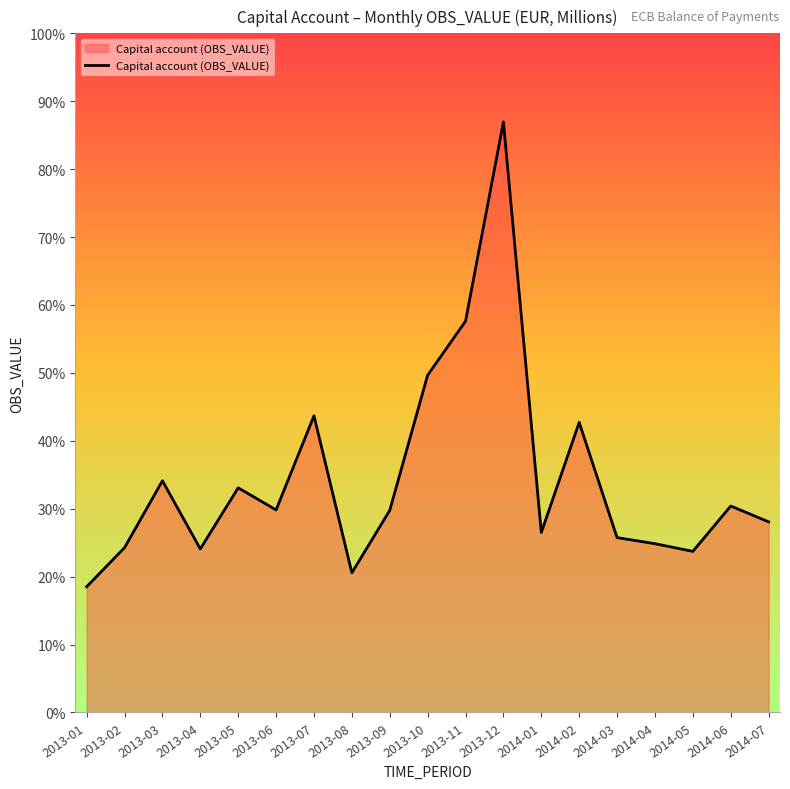

Which label corresponds to the largest value in the chart?

2013-12